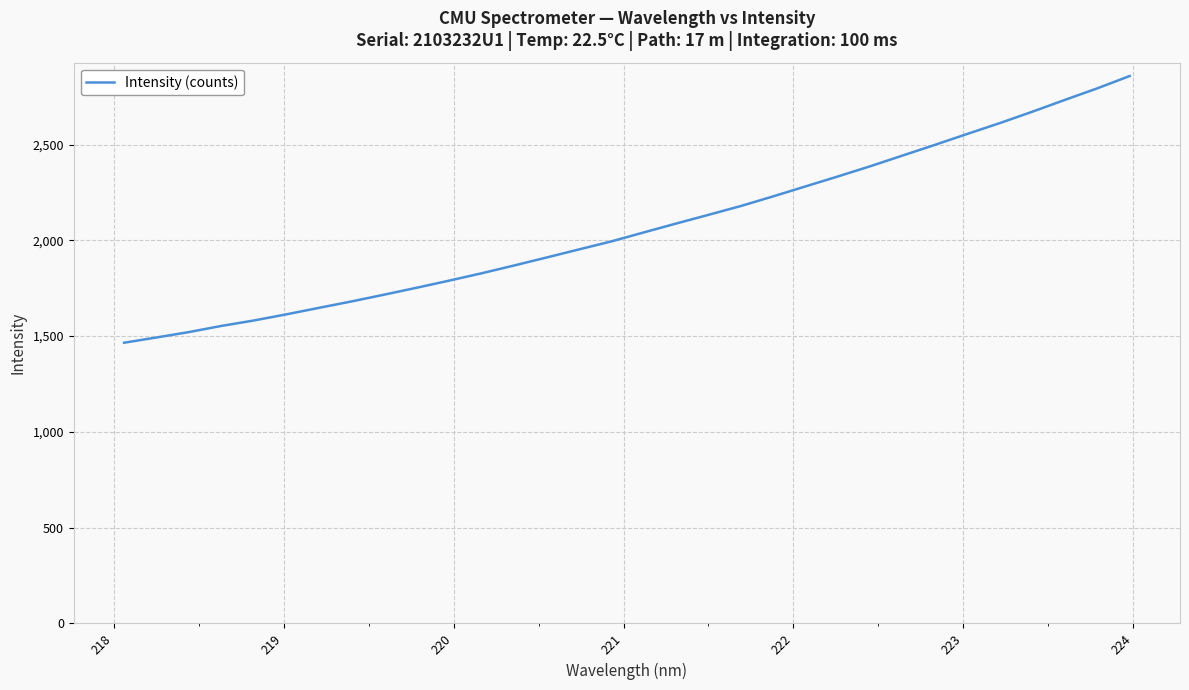

What is the difference between the maximum and minimum values?

1392.3